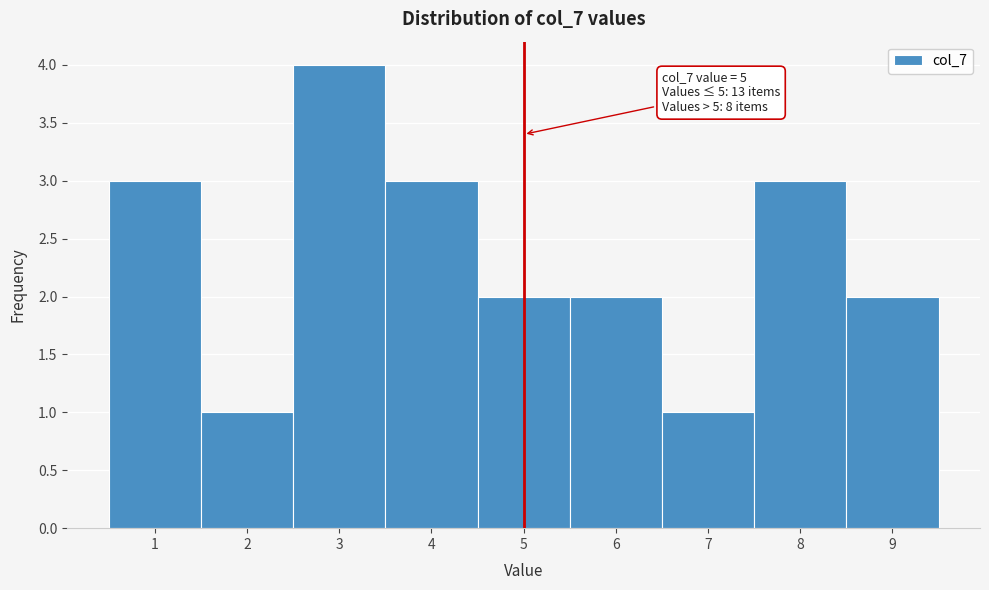

Which range on the x-axis has the tallest bar?

2.5 to 3.5